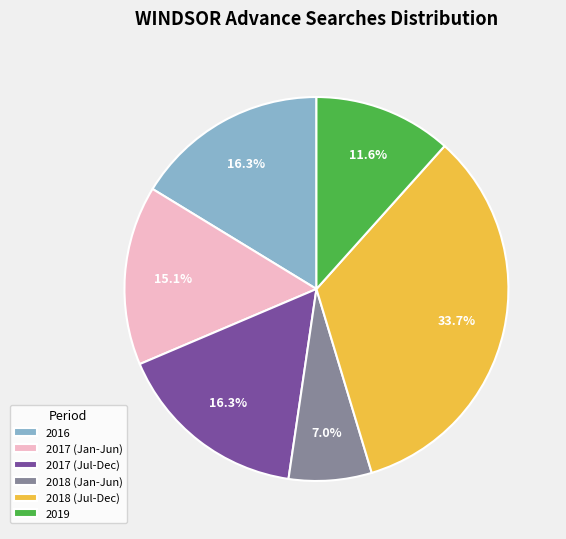

Does any single category account for the majority?

No